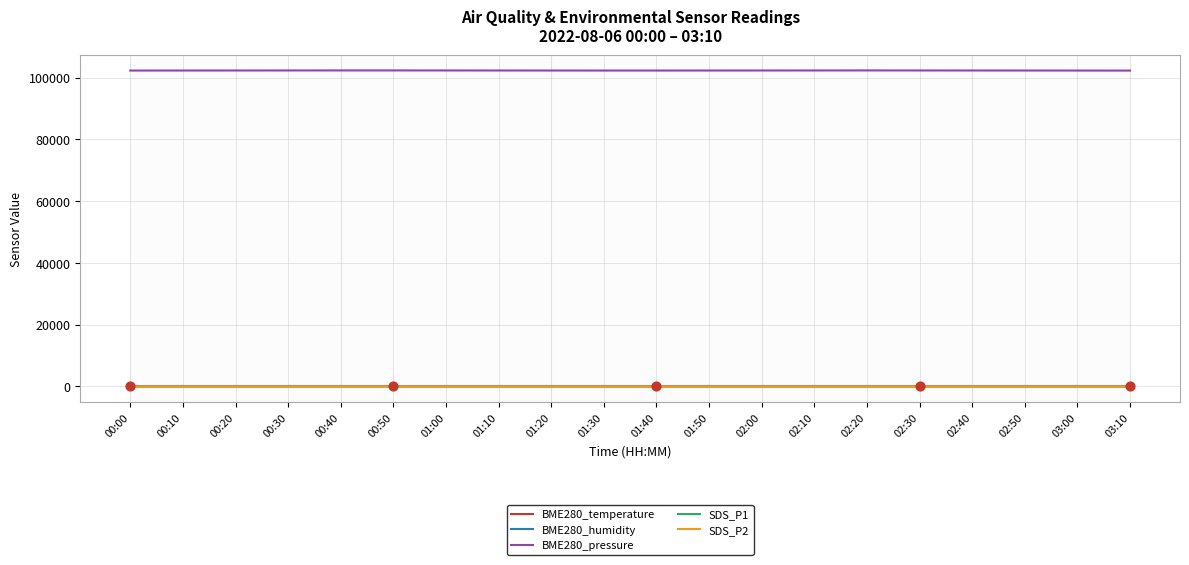

Does the chart have visible grid lines?

Yes